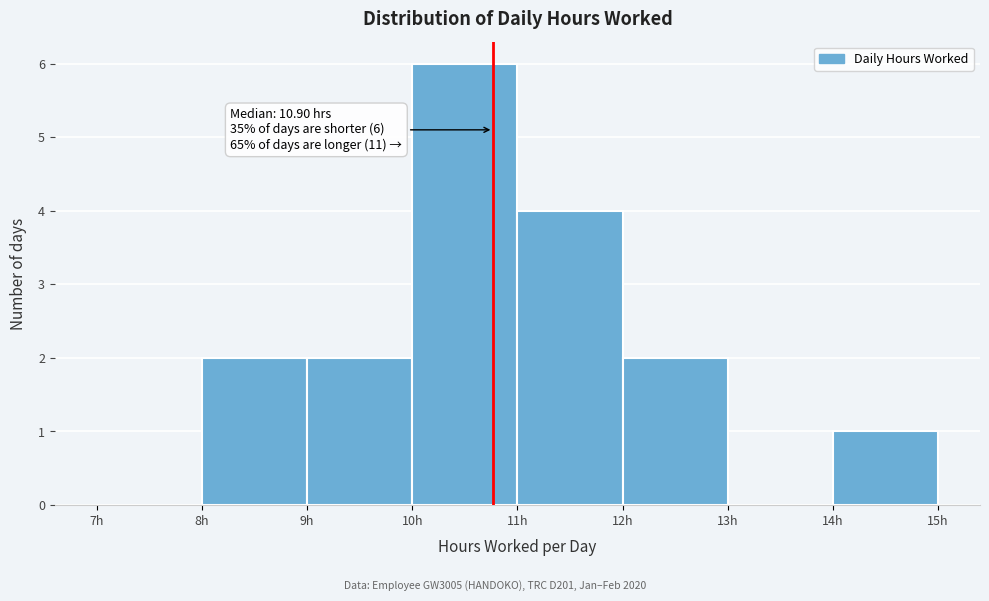

Which range on the x-axis has the tallest bar?

10 to 11